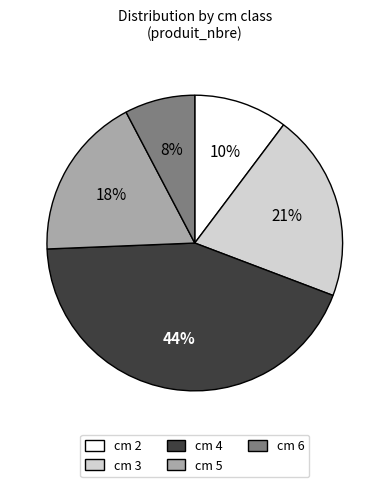

Which category has the biggest portion of the pie?

cm 4